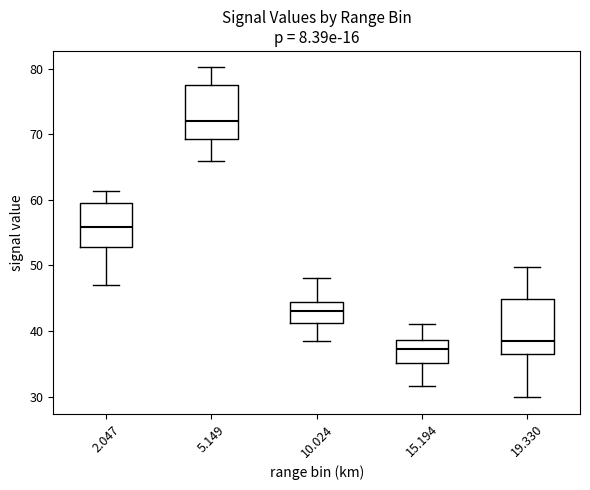

Reading left to right, transcribe this box plot: for each box, give where its median line is, the range the box spans, and where its two whiskers end, as read against the y-axis. The values are not printed on the chart, so give them approximately, as read against the axis.

2.047: median 56, box 53 to 60, whiskers 47 to 61
5.149: median 72, box 69 to 77, whiskers 66 to 80
10.024: median 43, box 41 to 44, whiskers 39 to 48
15.194: median 37, box 35 to 39, whiskers 32 to 41
19.330: median 39, box 37 to 45, whiskers 30 to 50